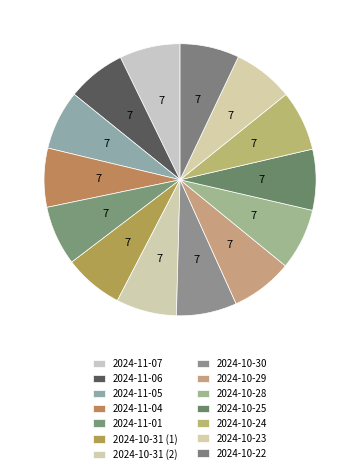

Combined, what portion of the pie is 2024-10-23 and 2024-11-07?

14.4%